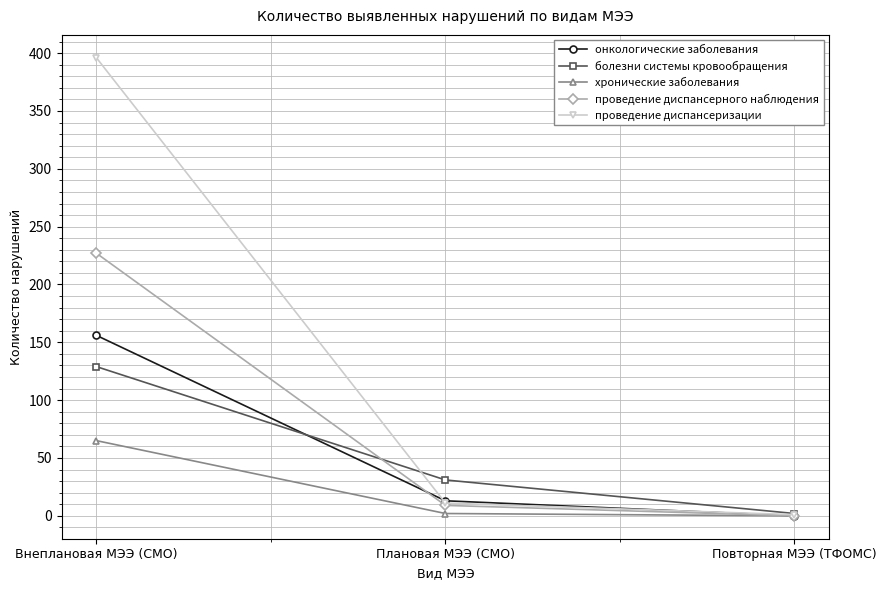

What are all the series names shown in the legend?

онкологические заболевания, болезни системы кровообращения, хронические заболевания, проведение диспансерного наблюдения, проведение диспансеризации